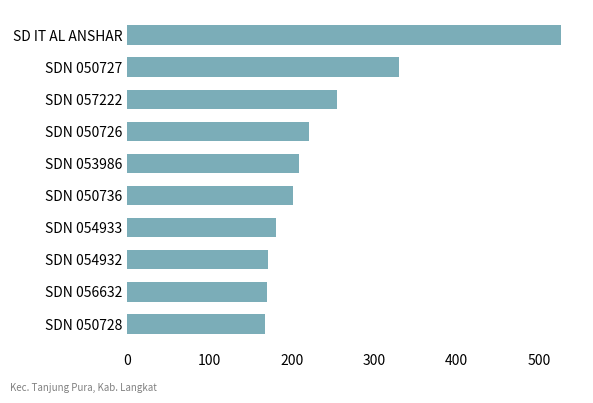

What is the difference between the maximum and minimum values?

360